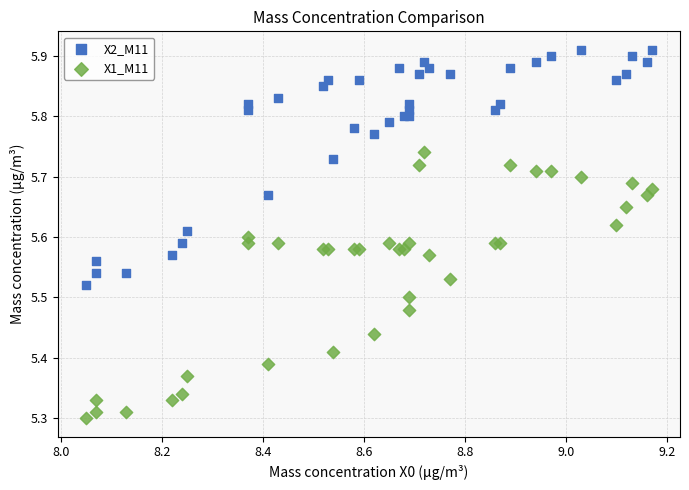

Which series reaches the minimum Y coordinate?

X1_M11